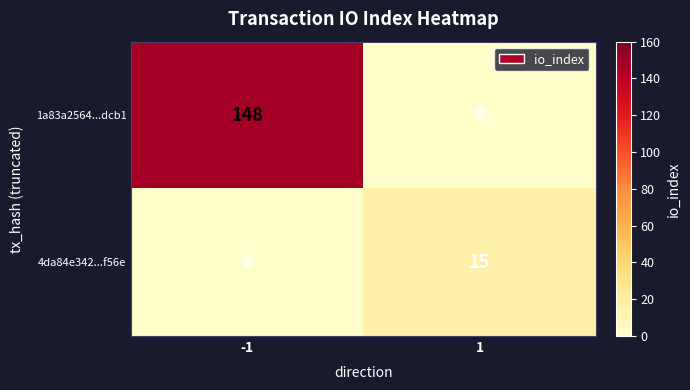

What is the sum of all 4da84e342...f56e values?

15